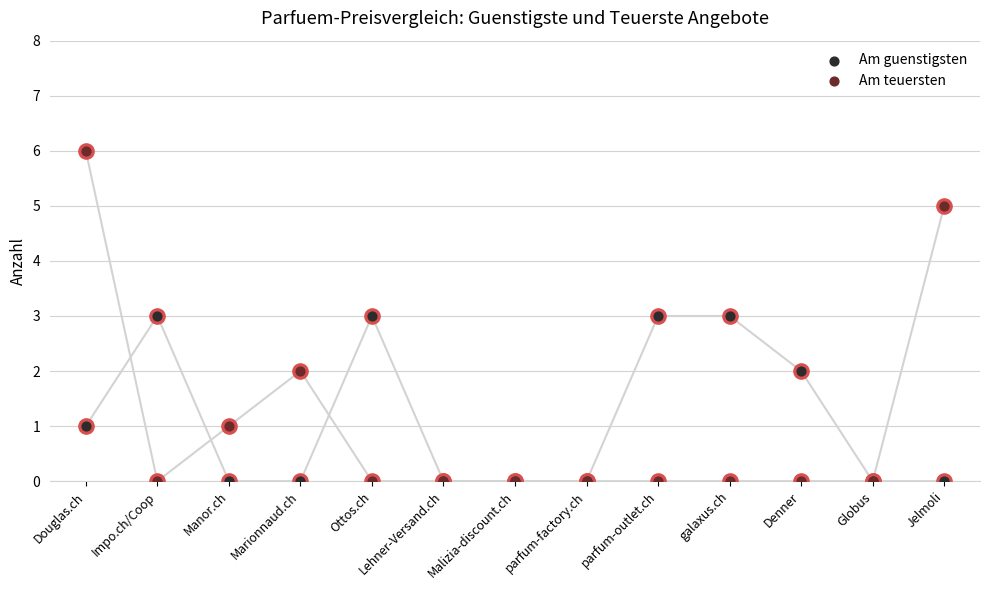

At which category is the sum across all series the highest?

Douglas.ch